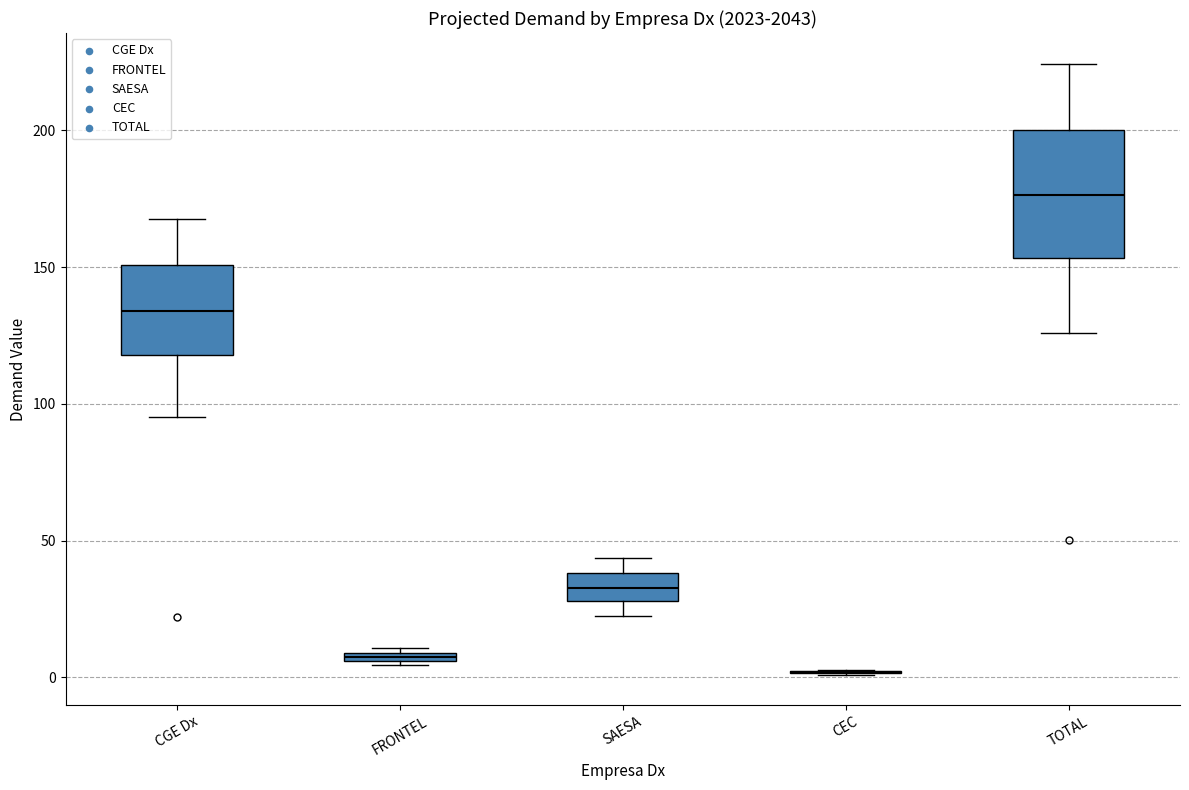

Comparing the boxes themselves (not the whiskers), which one is the tallest?

TOTAL